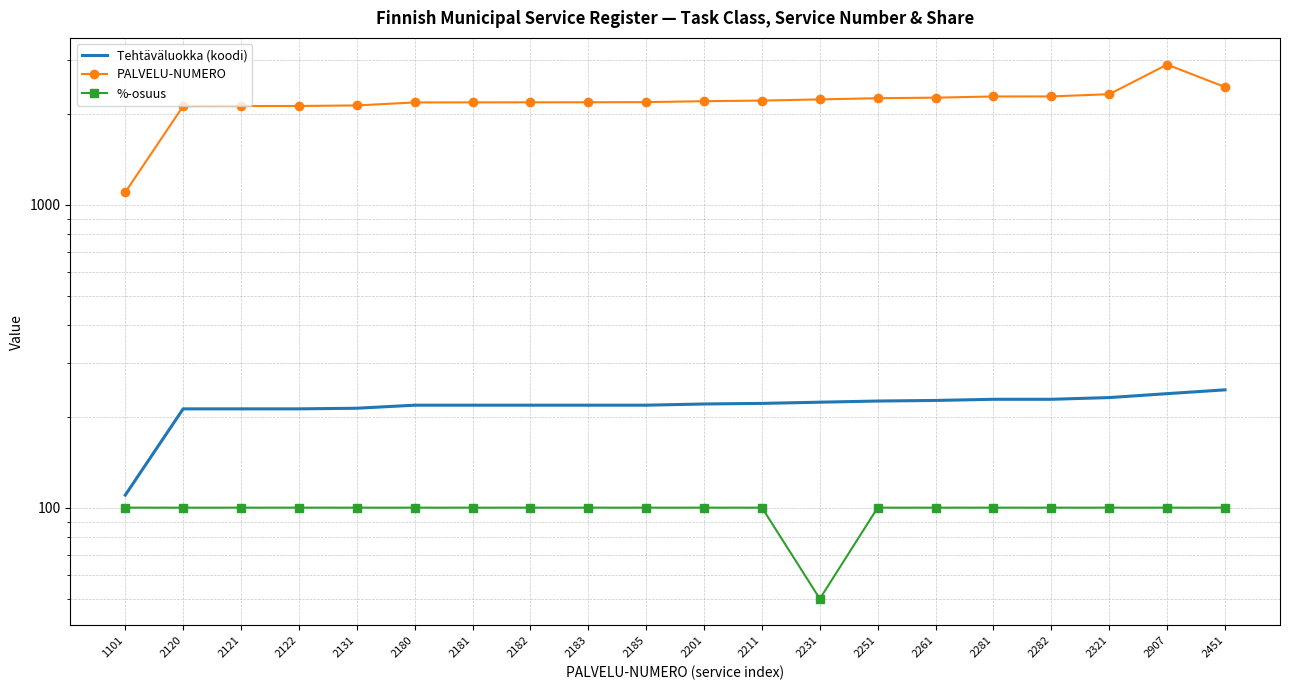

At which category is the sum across all series the highest?

2907